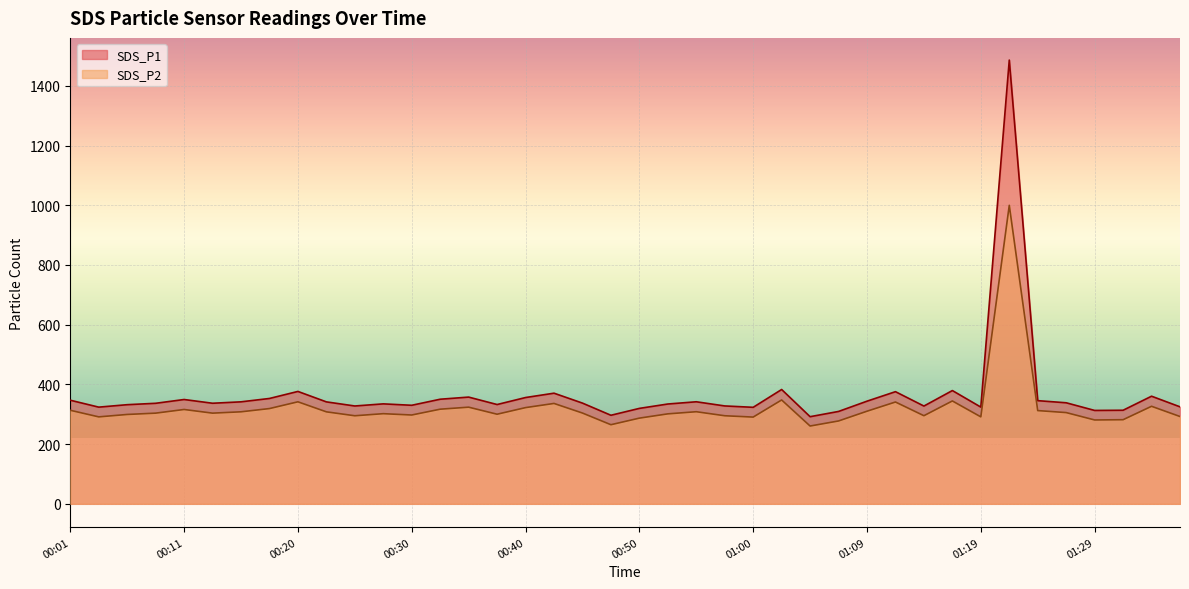

Reading right to left, what are all the values shown in this chart?

SDS_P1: 01:36=324.9	01:34=360.5	01:31=313.4	01:29=312.8	01:26=338.5	01:24=345.6	01:22=1486.4	01:19=324.0	01:17=379.4	01:14=327.5	01:12=375.6	01:09=343.9	01:07=309.4	01:05=291.9	01:02=382.9	01:00=323.3	00:57=327.9	00:55=341.9	00:52=334.4	00:50=319.7	00:47=296.6	00:45=337.4	00:42=370.6	00:40=356.1	00:38=332.6	00:35=357.5	00:33=350.4	00:30=330.1	00:28=334.8	00:25=327.7	00:23=341.5	00:20=376.5	00:18=352.9	00:16=341.6	00:13=336.9	00:11=349.4	00:08=336.8	00:06=332.1	00:03=323.9	00:01=347.1
SDS_P2: 01:36=292.4	01:34=326.7	01:31=281.8	01:29=280.9	01:26=305.6	01:24=312.3	01:22=999.9	01:19=291.3	01:17=344.6	01:14=295.1	01:12=341.1	01:09=310.2	01:07=277.6	01:05=260.6	01:02=347.9	01:00=290.6	00:57=295.0	00:55=308.5	00:52=301.4	00:50=287.1	00:47=265.0	00:45=304.1	00:42=336.2	00:40=322.3	00:38=300.1	00:35=323.8	00:33=317.0	00:30=297.5	00:28=301.9	00:25=295.0	00:23=308.1	00:20=341.7	00:18=319.1	00:16=308.2	00:13=303.8	00:11=316.0	00:08=303.8	00:06=299.3	00:03=291.2	00:01=313.4